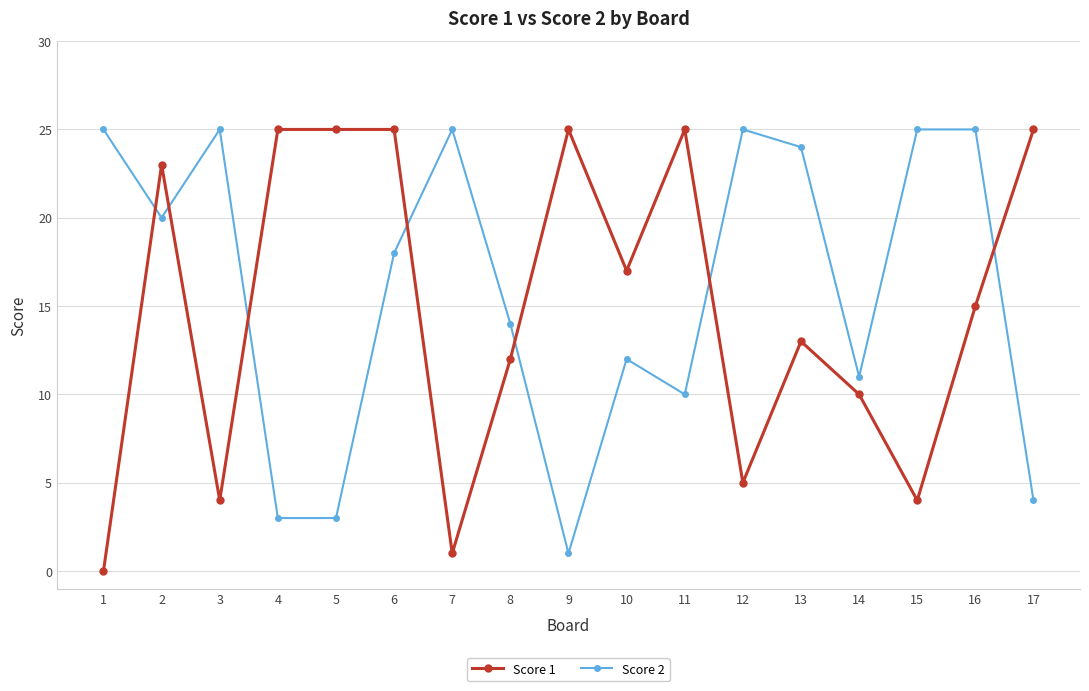

Reading left to right, what are all the values shown in this chart?

Score 1: 0	23	4	25	25	25	1	12	25	17	25	5	13	10	4	15	25
Score 2: 25	20	25	3	3	18	25	14	1	12	10	25	24	11	25	25	4